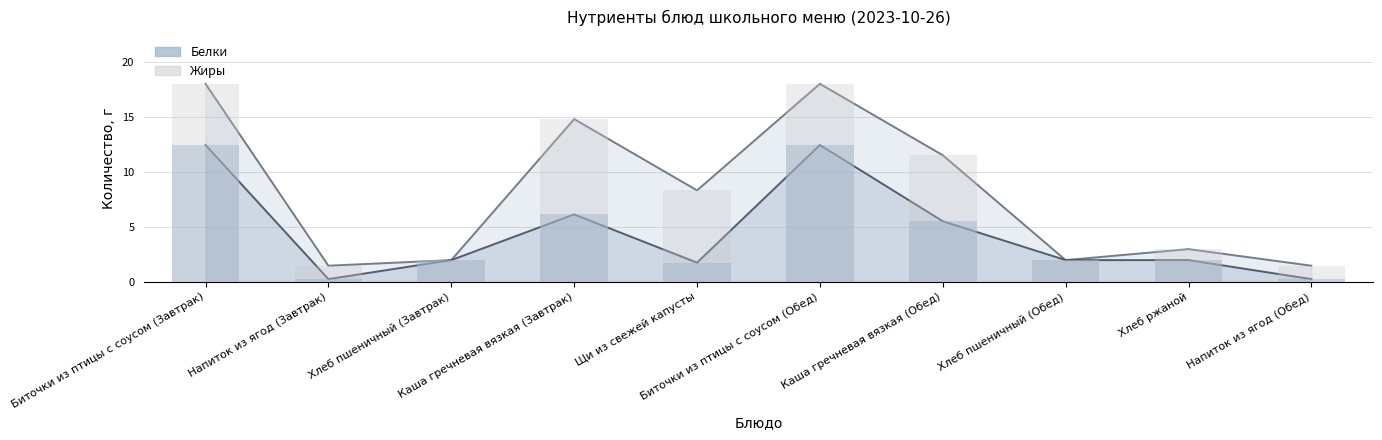

The Белки series shows 1.0 at Хлеб пшеничный (Завтрак). True or false?

False